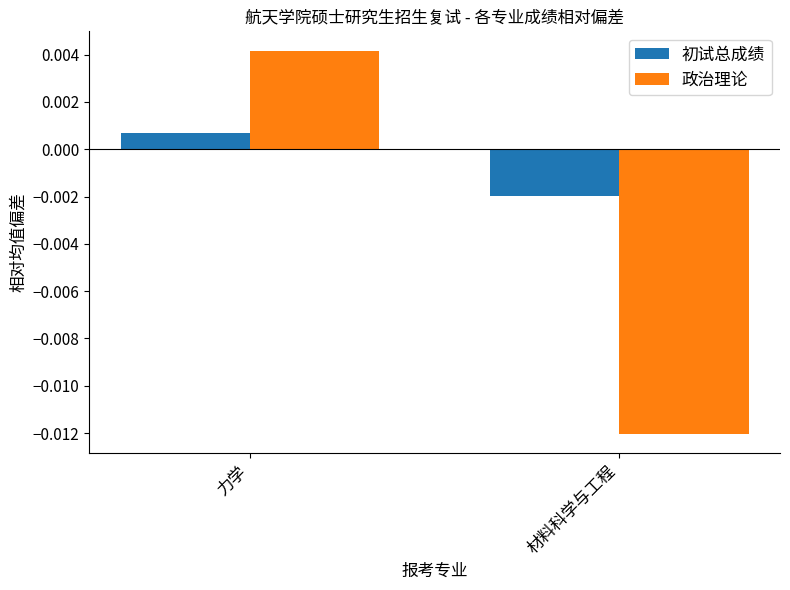

What position from the left is 力学?

1